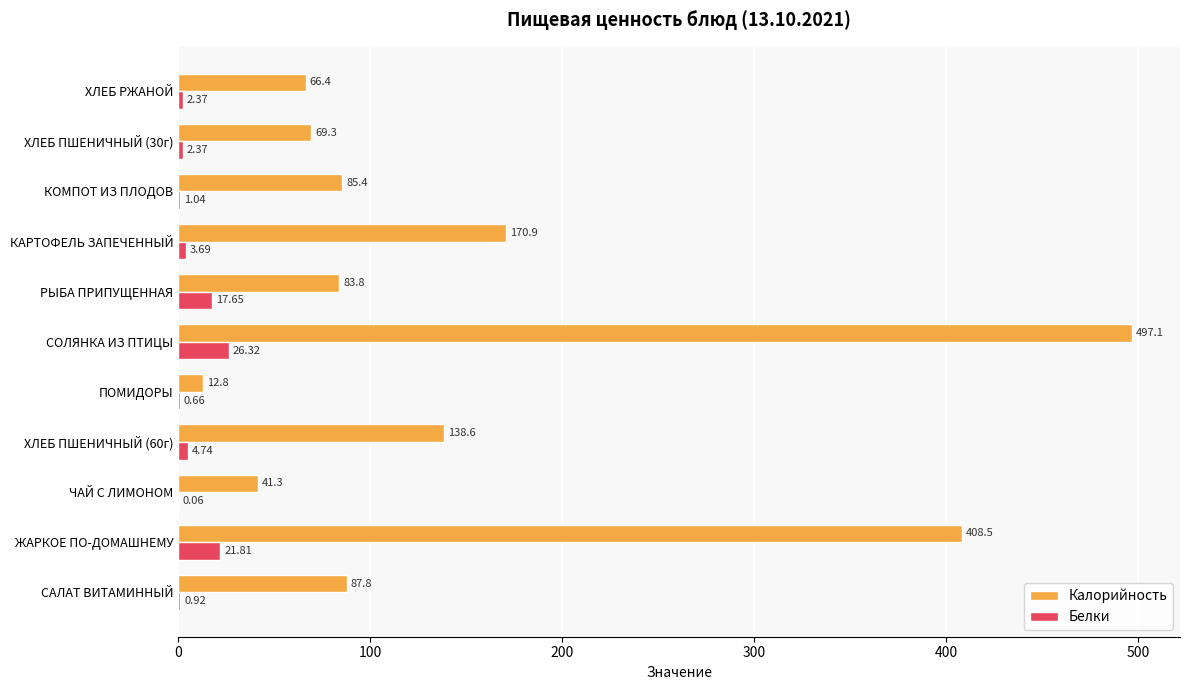

Which series has the largest total across all categories?

Калорийность